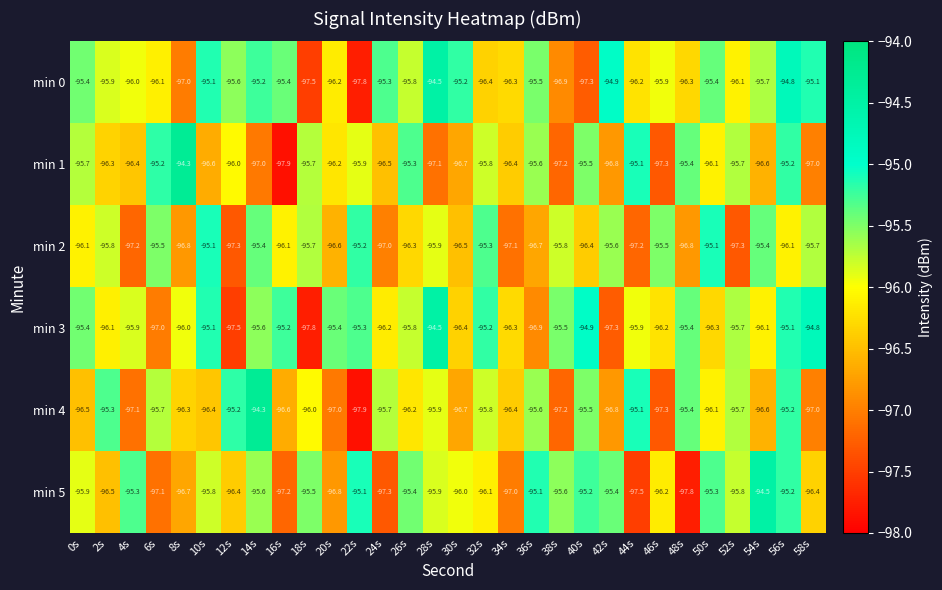

Is it true that min 1 equals -25.7 at 6s?

False